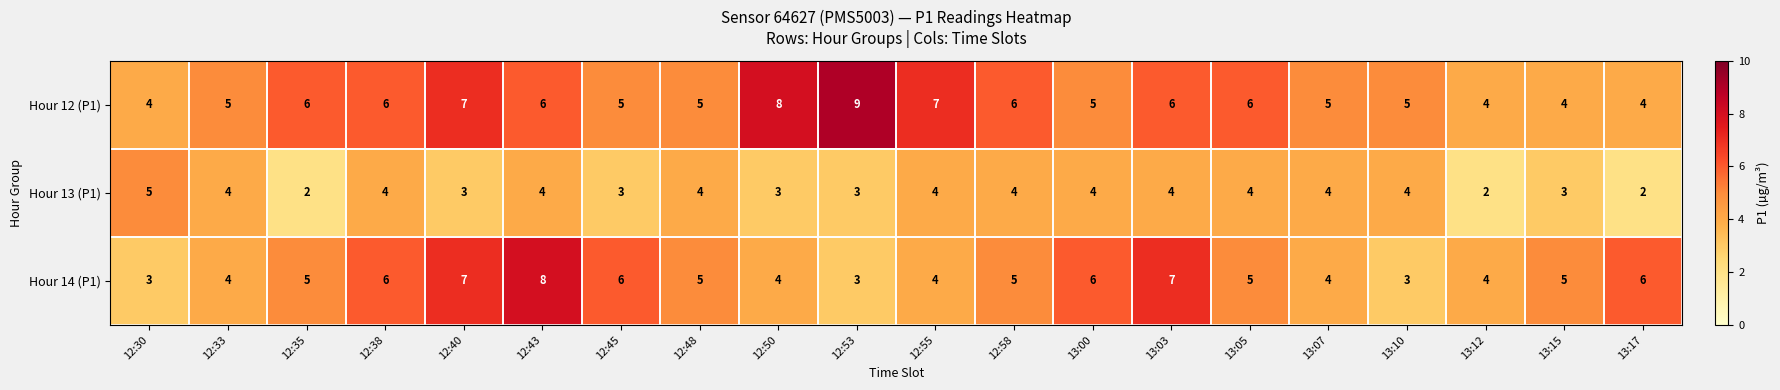

What value does the Hour 13 (P1) series have at 12:48?

4